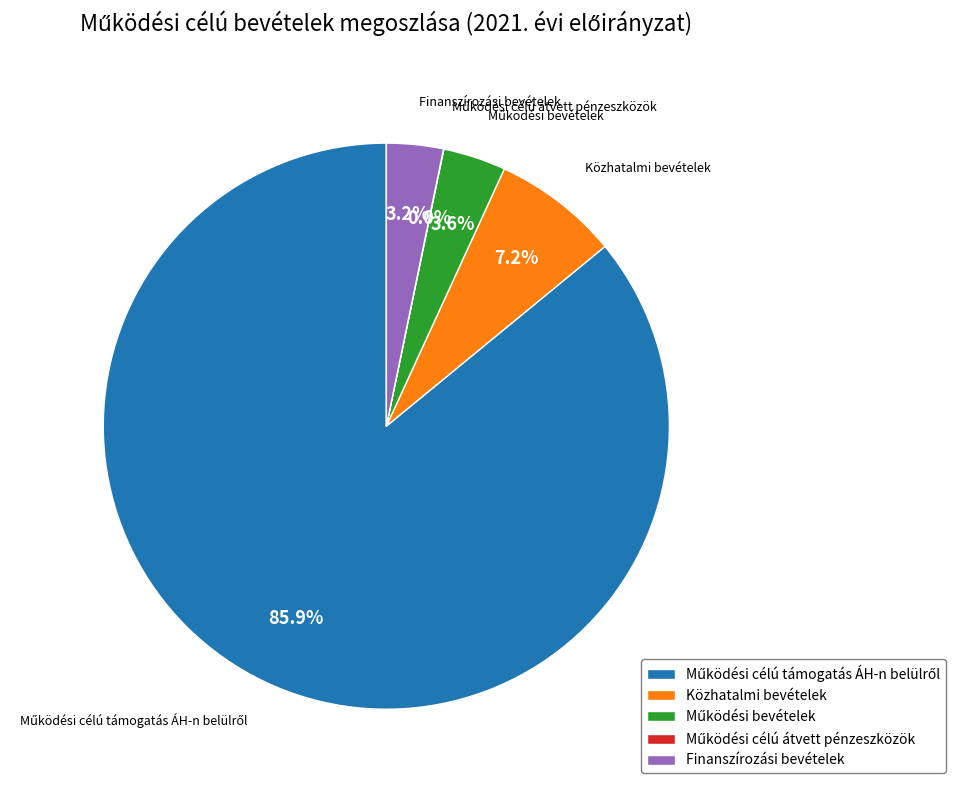

Is there any slice that represents more than half of the pie?

Yes